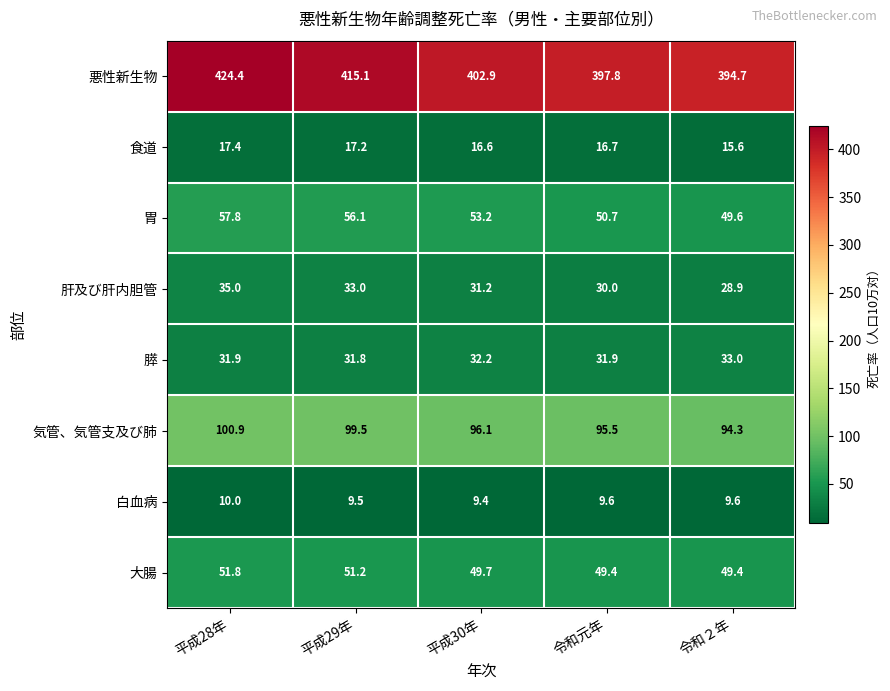

How many distinct data groups are displayed?

8